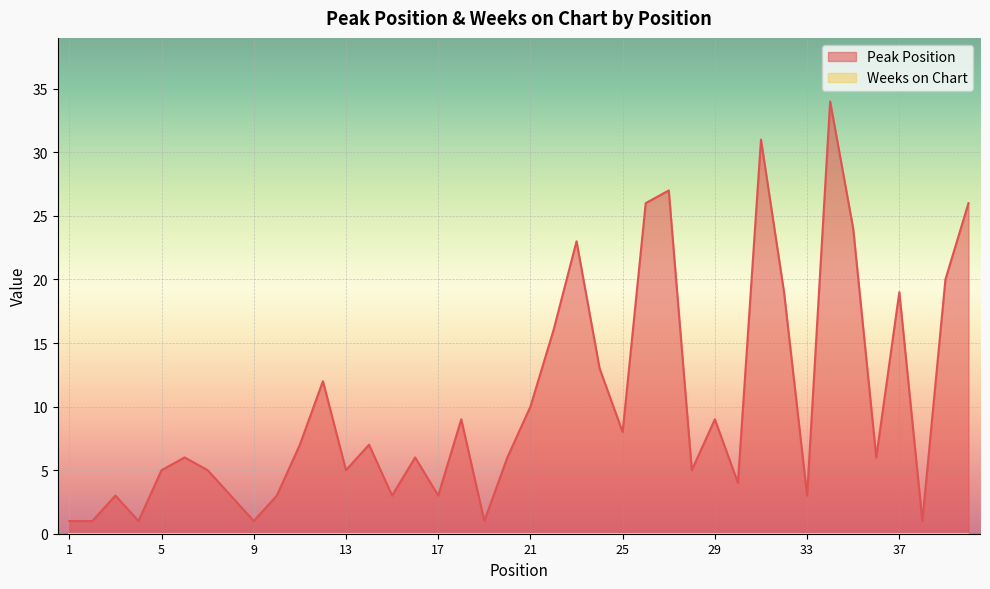

Reading left to right, what are all the values shown in this chart?

1=1	2=1	3=3	4=1	5=5	6=6	7=5	8=3	9=1	10=3	11=7	12=12	13=5	14=7	15=3	16=6	17=3	18=9	19=1	20=6	21=10	22=16	23=23	24=13	25=8	26=26	27=27	28=5	29=9	30=4	31=31	32=19	33=3	34=34	35=24	36=6	37=19	38=1	39=20	40=26